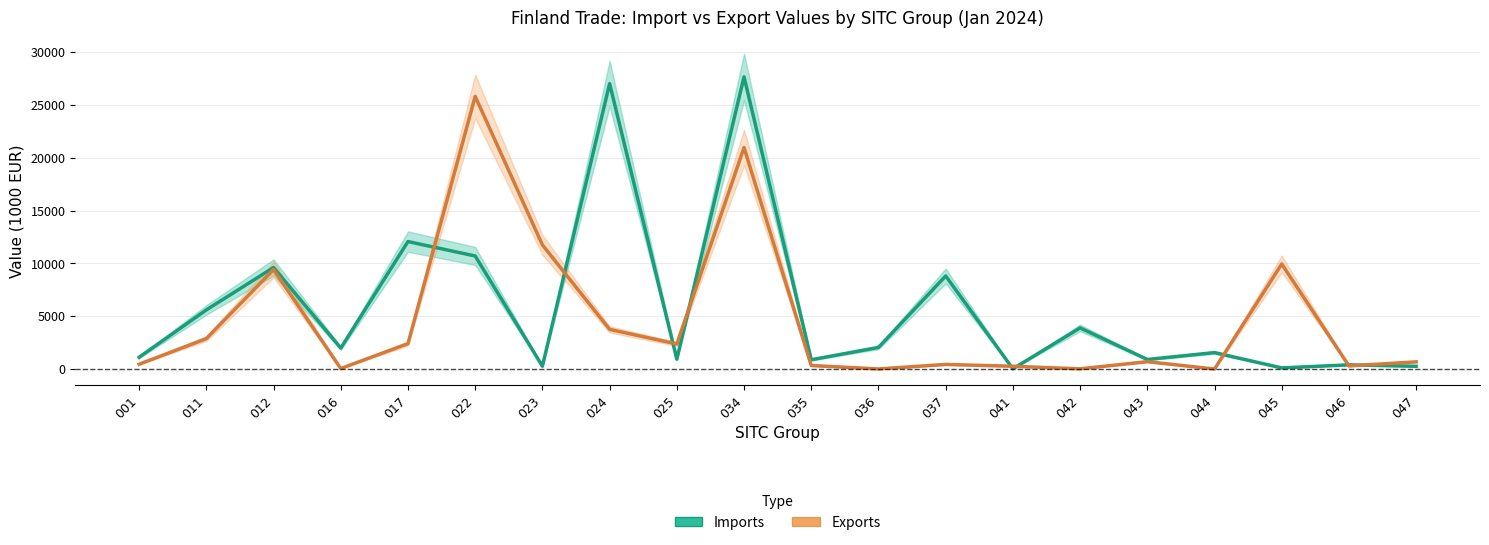

Which series has the largest range (max minus min)?

Imports (value, 1000 EUR)